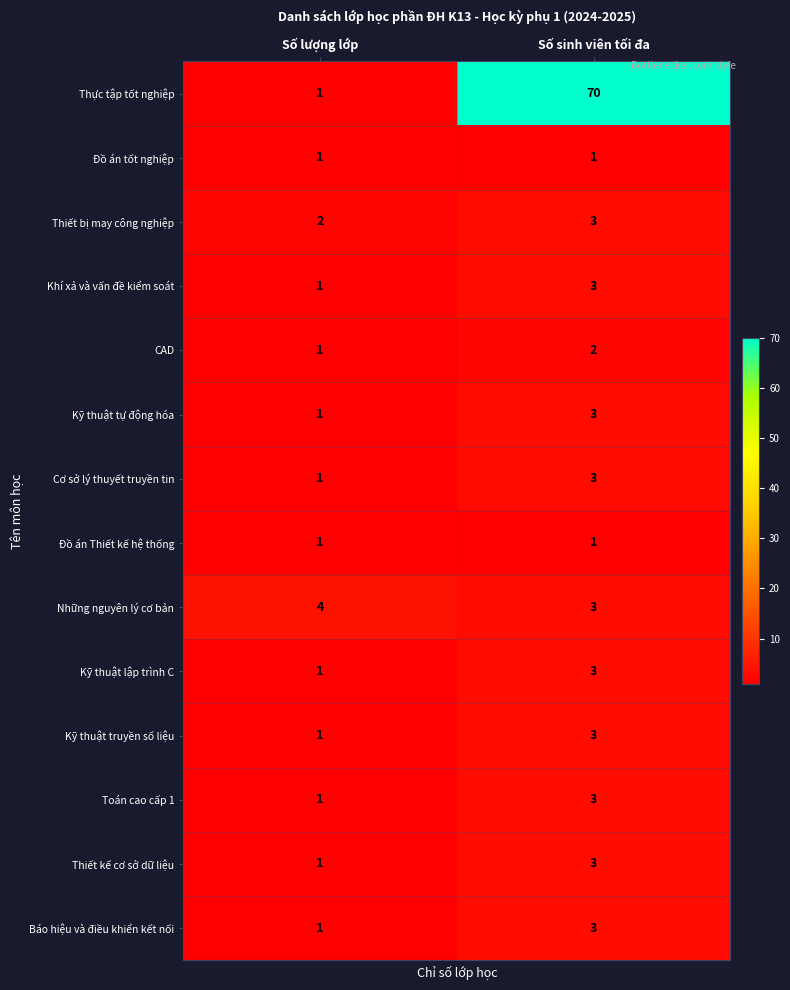

At which category is the sum across all series the highest?

Số sinh viên tối đa